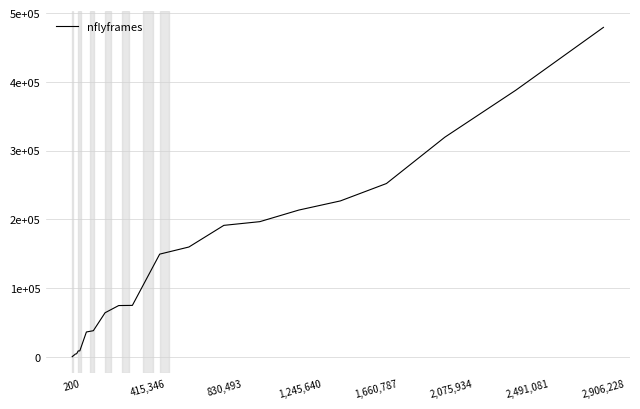

How many lines are shown in the chart?

1